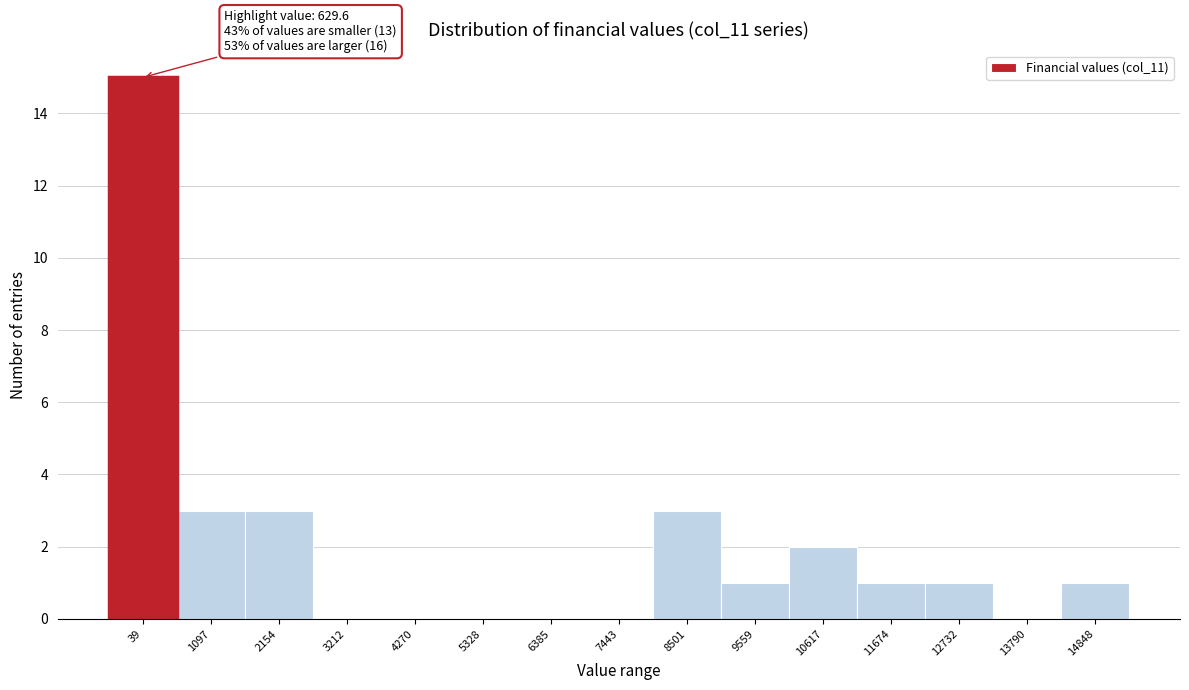

Reading left to right, what are all the values shown in this chart?

39=15	1097=3	2154=3	3212=0	4270=0	5328=0	6385=0	7443=0	8501=3	9559=1	10617=2	11674=1	12732=1	13790=0	14848=1